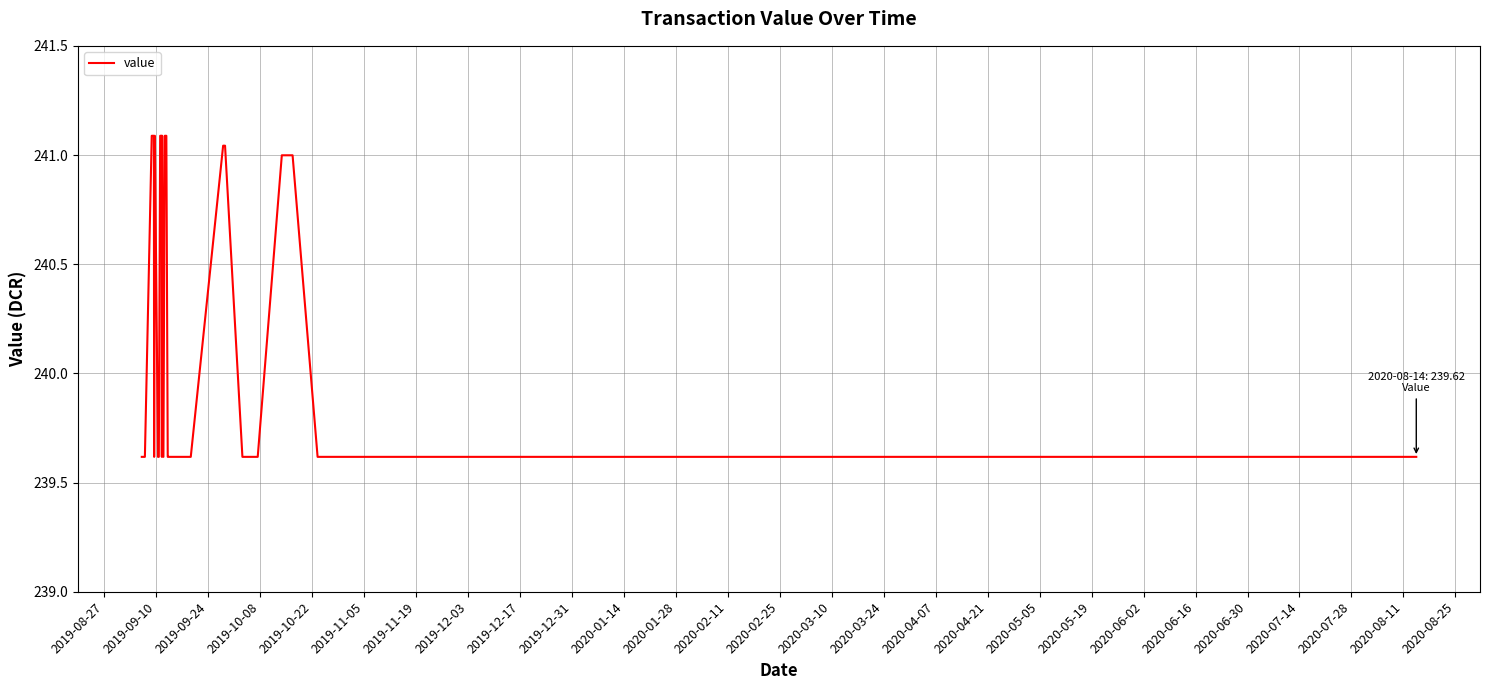

What position from the left is 2020-04-07?

17